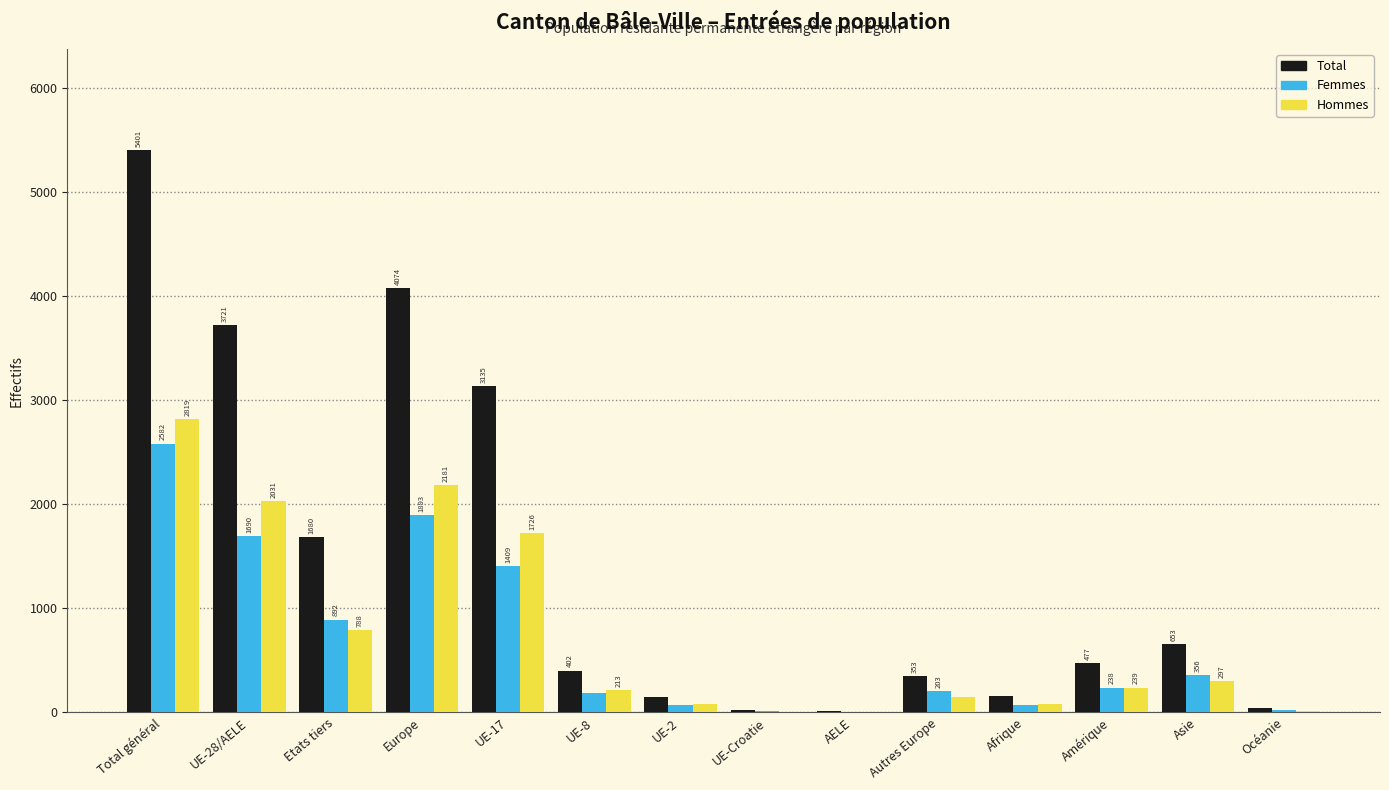

Reading left to right, what are all the values shown in this chart?

Total: Total général=5401	UE-28/AELE=3721	Etats tiers=1680	Europe=4074	UE-17=3135	UE-8=402	UE-2=148	UE-Croatie=26	AELE=10	Autres Europe=353	Afrique=155	Amérique=477	Asie=653	Océanie=38
Femmes: Total général=2582	UE-28/AELE=1690	Etats tiers=892	Europe=1893	UE-17=1409	UE-8=189	UE-2=71	UE-Croatie=18	AELE=3	Autres Europe=203	Afrique=73	Amérique=238	Asie=356	Océanie=22
Hommes: Total général=2819	UE-28/AELE=2031	Etats tiers=788	Europe=2181	UE-17=1726	UE-8=213	UE-2=77	UE-Croatie=8	AELE=7	Autres Europe=150	Afrique=82	Amérique=239	Asie=297	Océanie=16